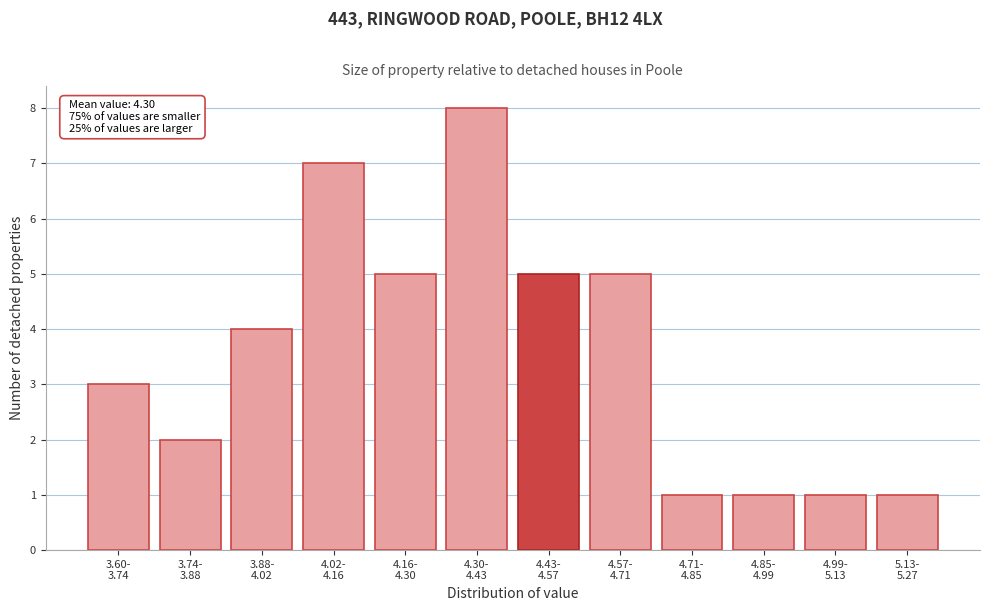

Reading right to left, list all the values displayed in this chart.

1	1	1	1	5	5	8	5	7	4	2	3